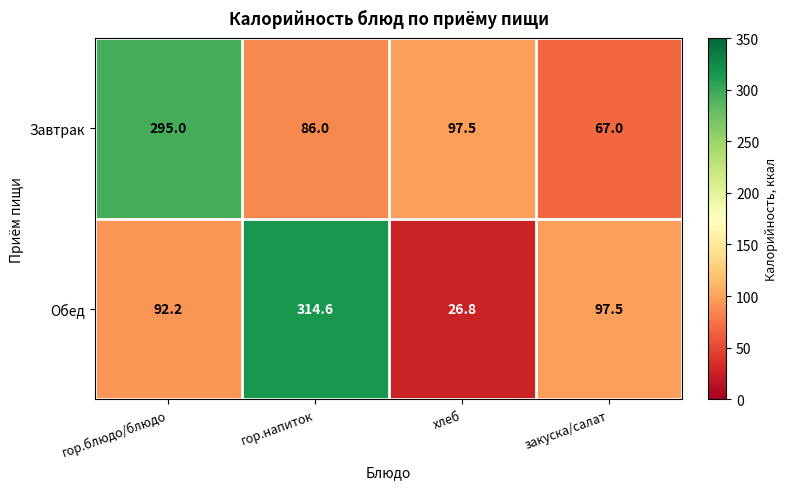

At which label does Обед reach its peak?

гор.напиток